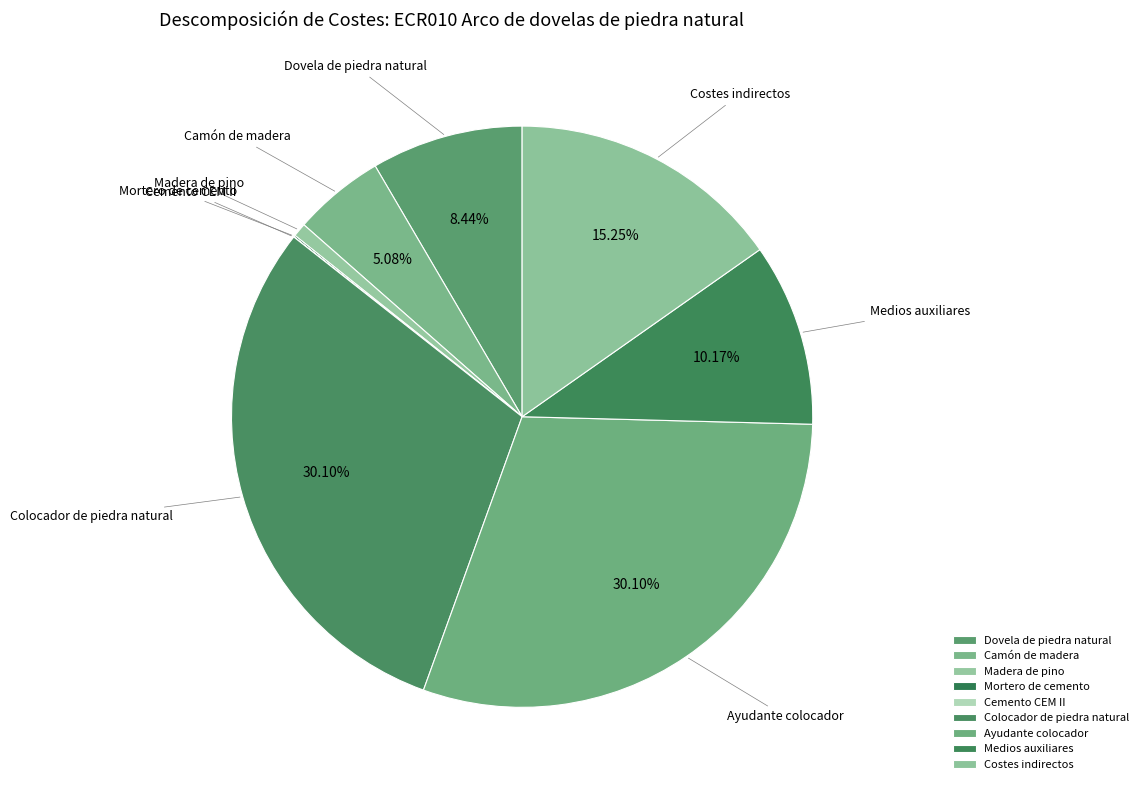

Is there a majority slice in this chart?

No